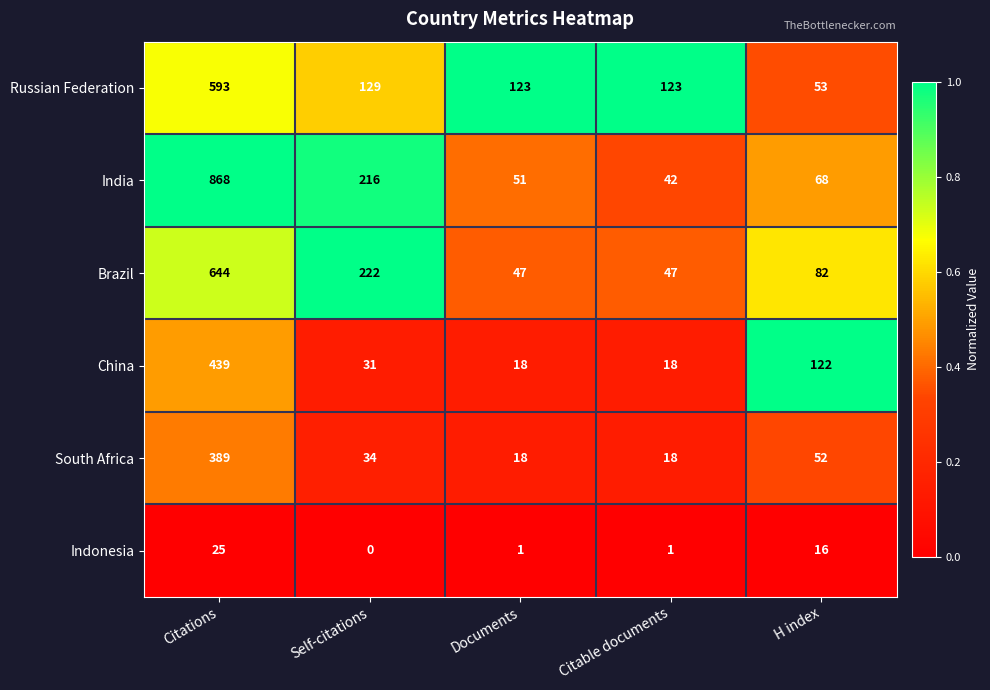

Reading left to right, list all the values displayed in this chart.

Russian Federation: Citations=593	Self-citations=129	Documents=123	Citable documents=123	H index=53
India: Citations=868	Self-citations=216	Documents=51	Citable documents=42	H index=68
Brazil: Citations=644	Self-citations=222	Documents=47	Citable documents=47	H index=82
China: Citations=439	Self-citations=31	Documents=18	Citable documents=18	H index=122
South Africa: Citations=389	Self-citations=34	Documents=18	Citable documents=18	H index=52
Indonesia: Citations=25	Self-citations=0	Documents=1	Citable documents=1	H index=16